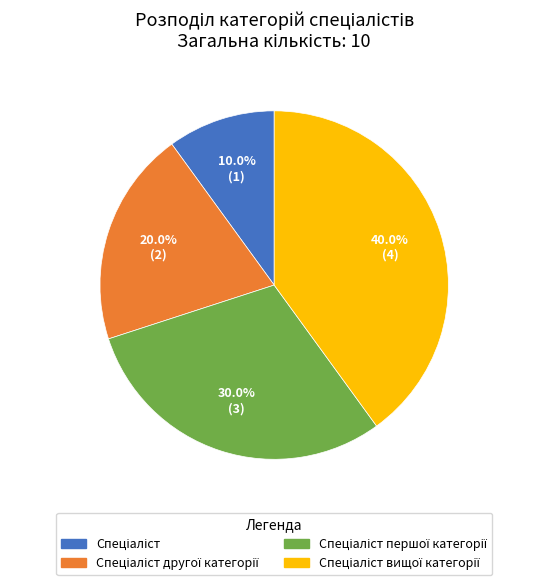

Is there any slice that represents more than half of the pie?

No